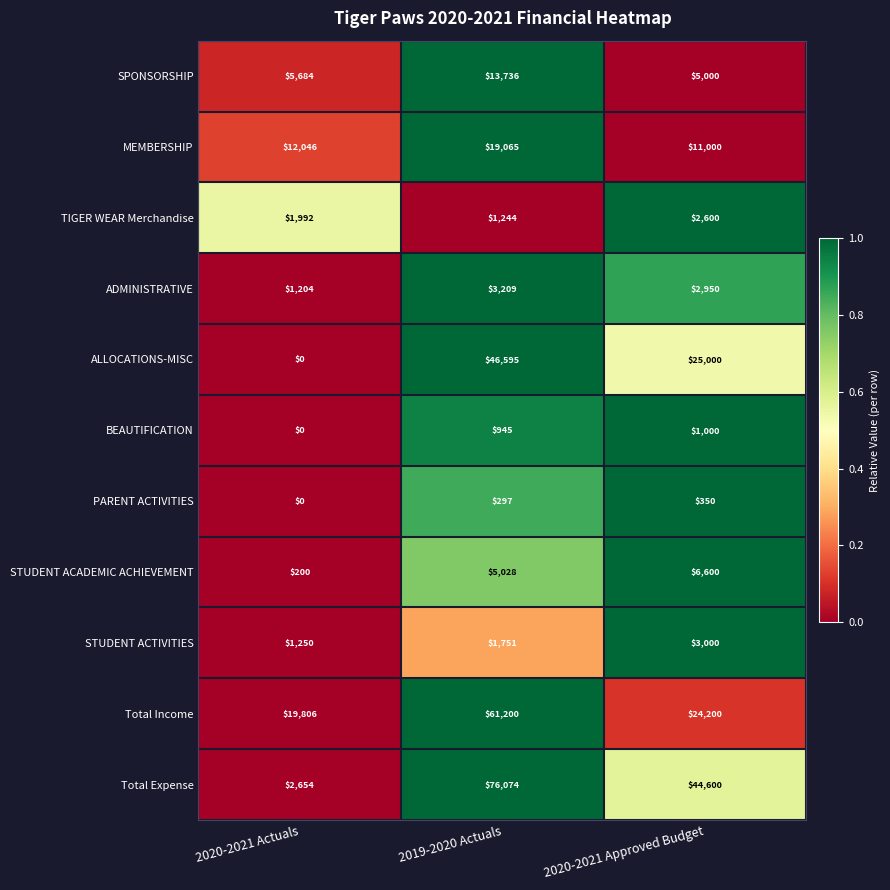

The value of Total Income at 2020-2021 Actuals is 6016. True or false?

False